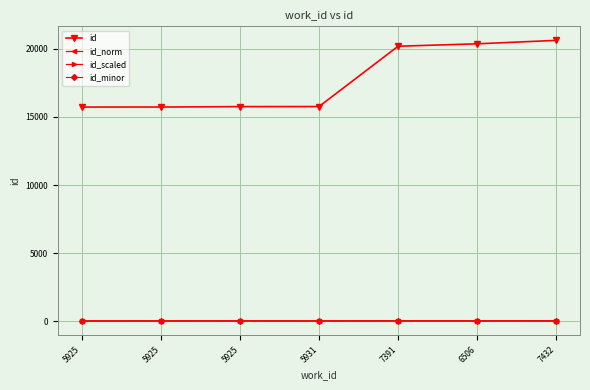

Between 5925 and 7432, which is larger?

7432